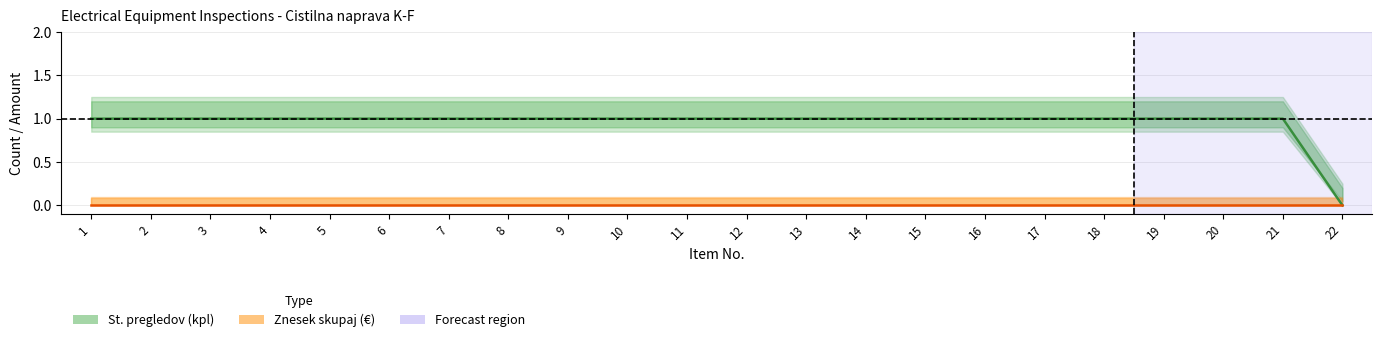

What is the value of the 19th point from the left?

1